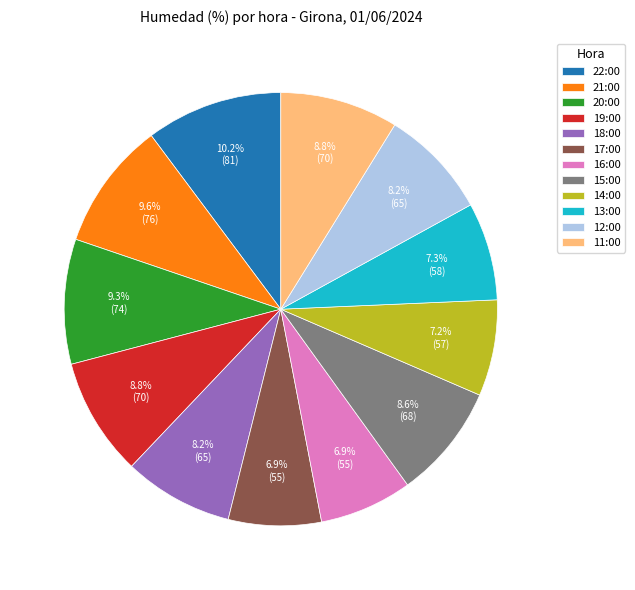

How many segments does this pie chart have?

12